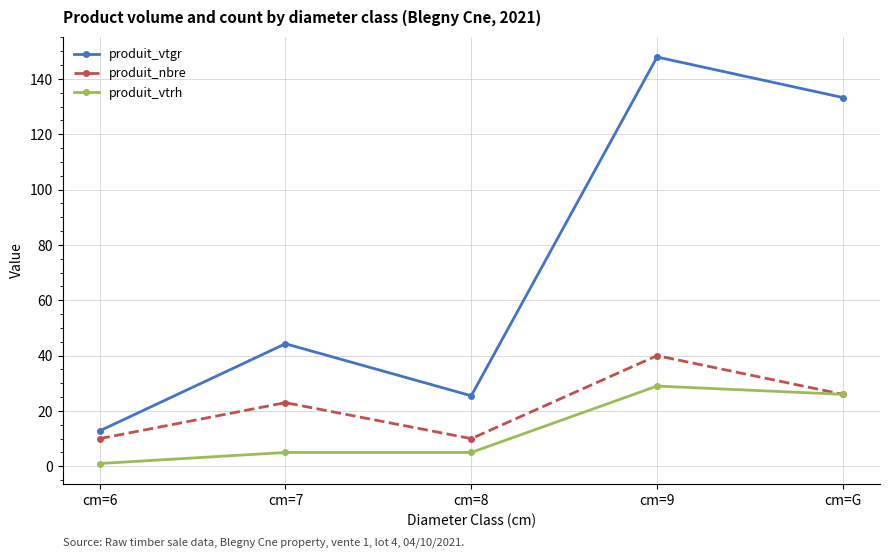

How many distinct data groups are displayed?

3